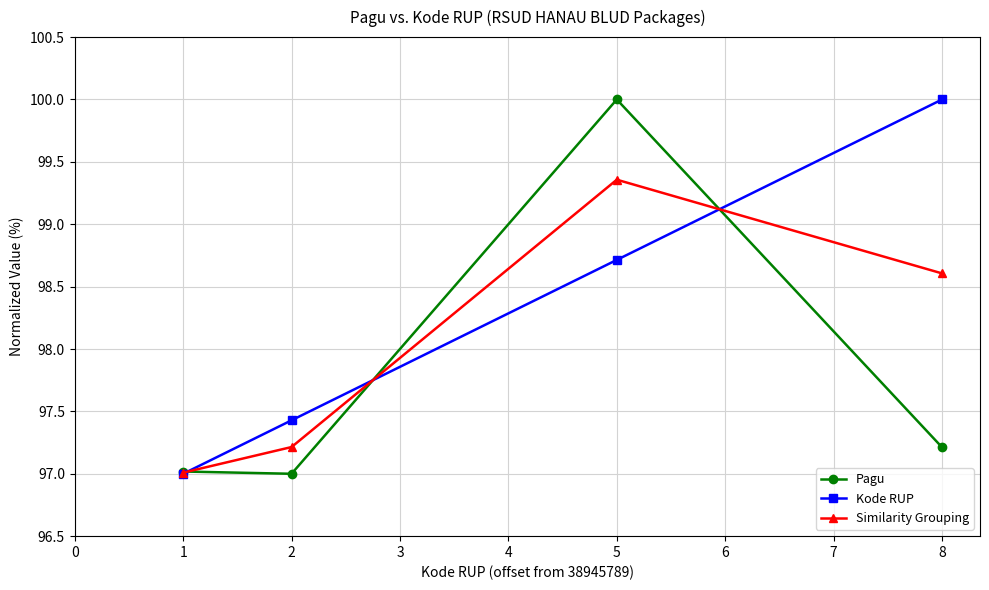

What is the difference between the second highest and second lowest values in the Pagu series?

0.2